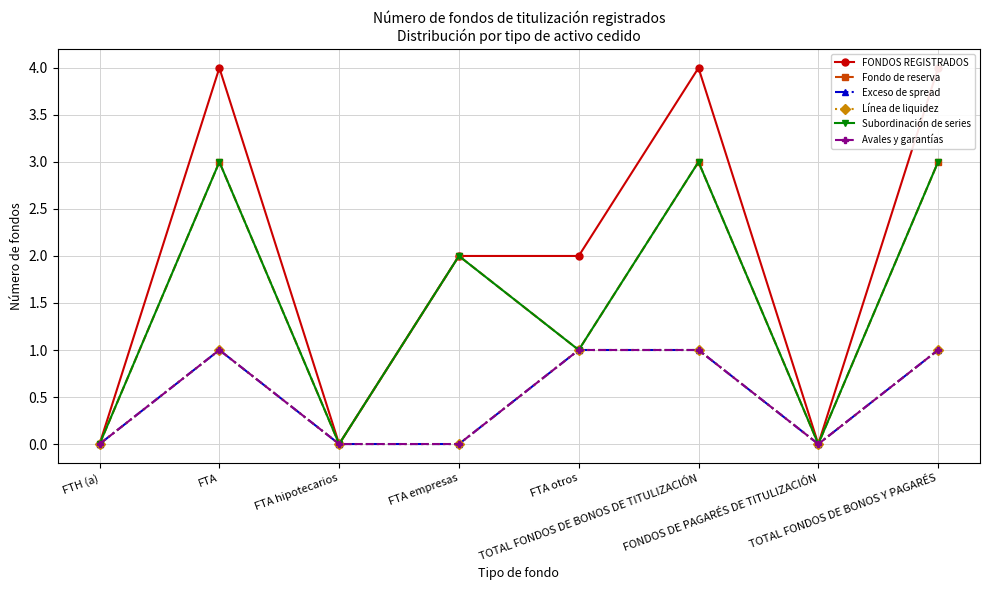

Where does the FONDOS REGISTRADOS series first go above 2?

FTA